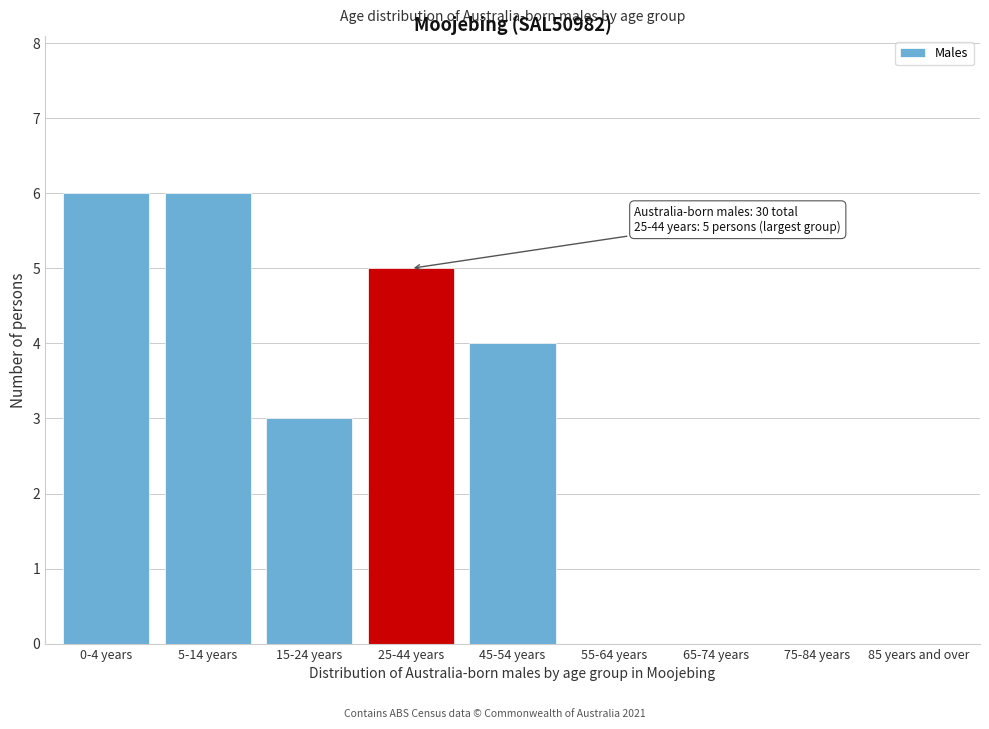

Reading left to right, list all the values displayed in this chart.

0-4 years=6	5-14 years=6	15-24 years=3	25-44 years=5	45-54 years=4	55-64 years=0	65-74 years=0	75-84 years=0	85 years and over=0